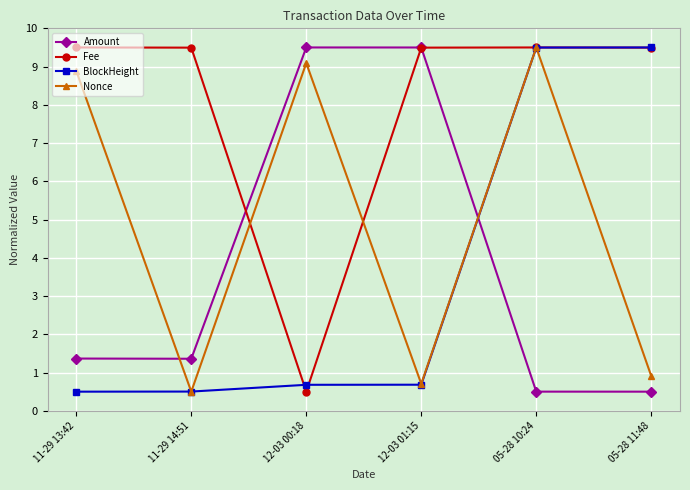

What is the spread (max minus min) of values at 11-29 14:51?

9.0